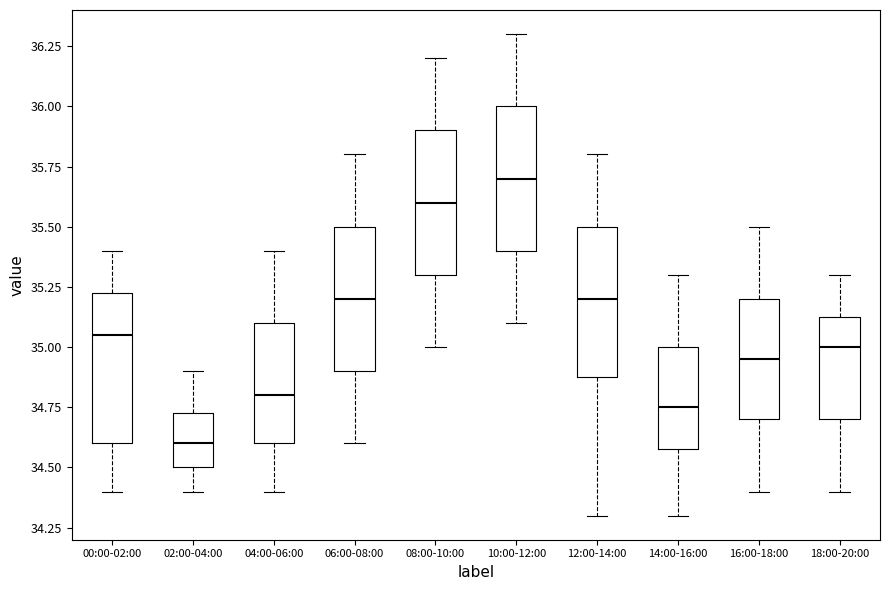

Which box has the lowest median line?

02:00-04:00